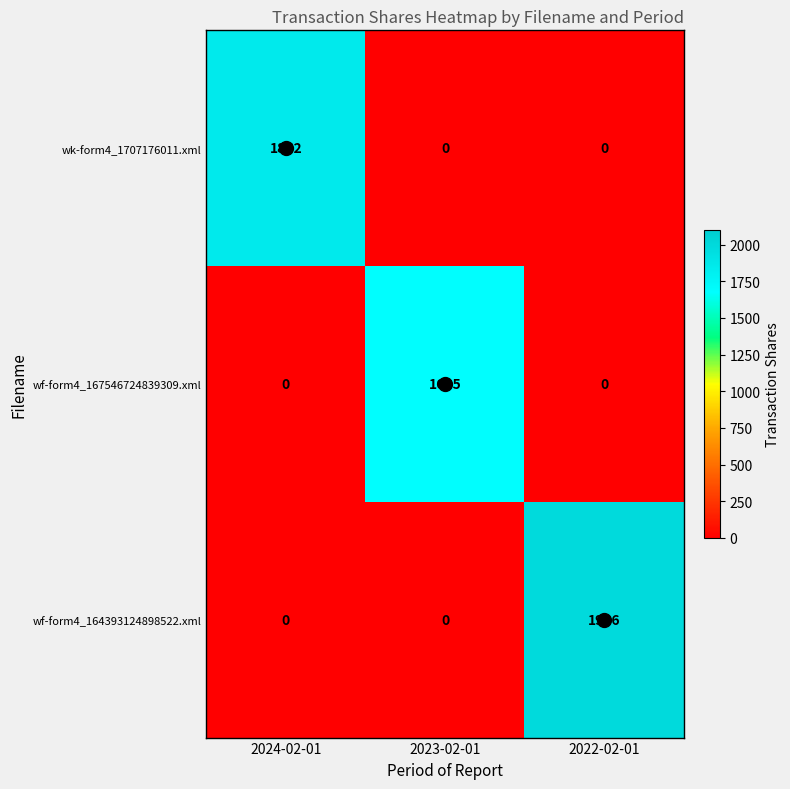

How many data points does each series have?

3